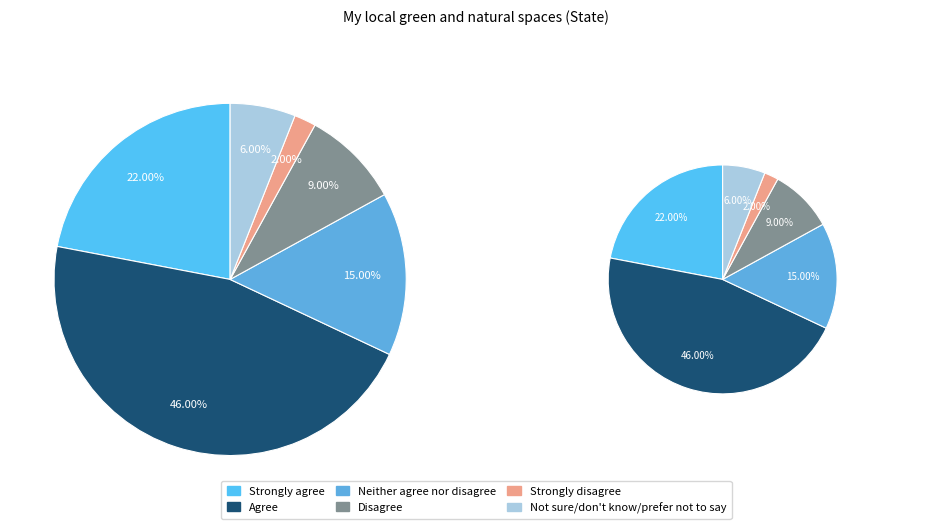

Which category has the biggest portion of the pie?

Agree